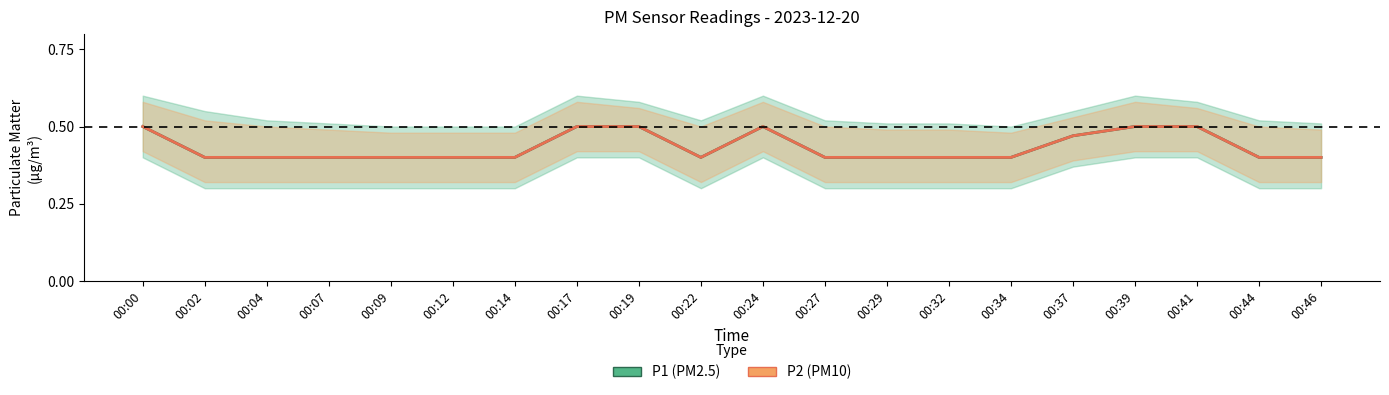

True or false: P1 and P2 intersect in this chart.

False